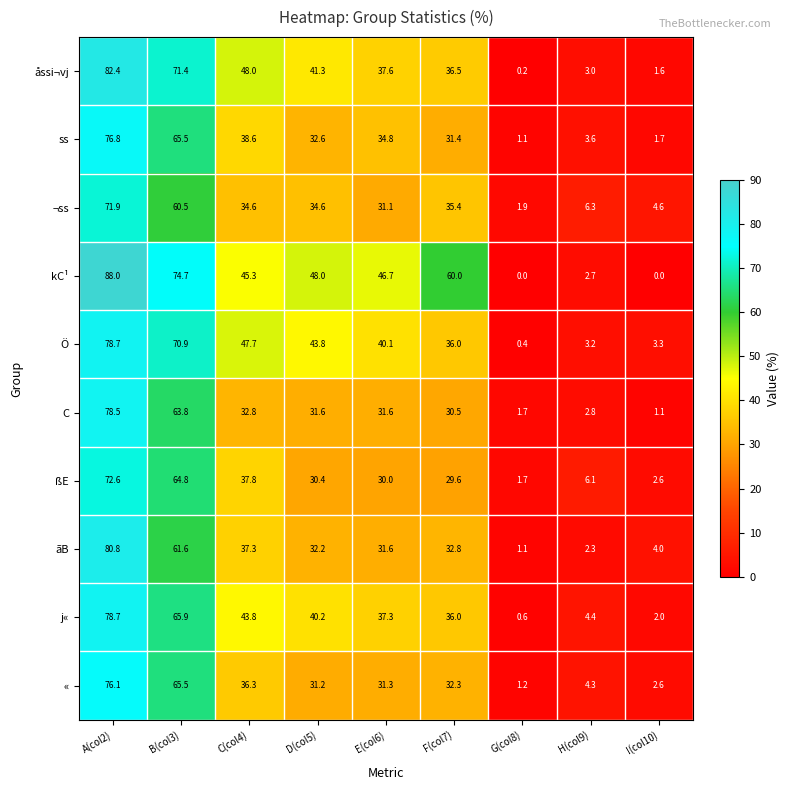

The ss series shows 1.1 at G(col8). True or false?

True